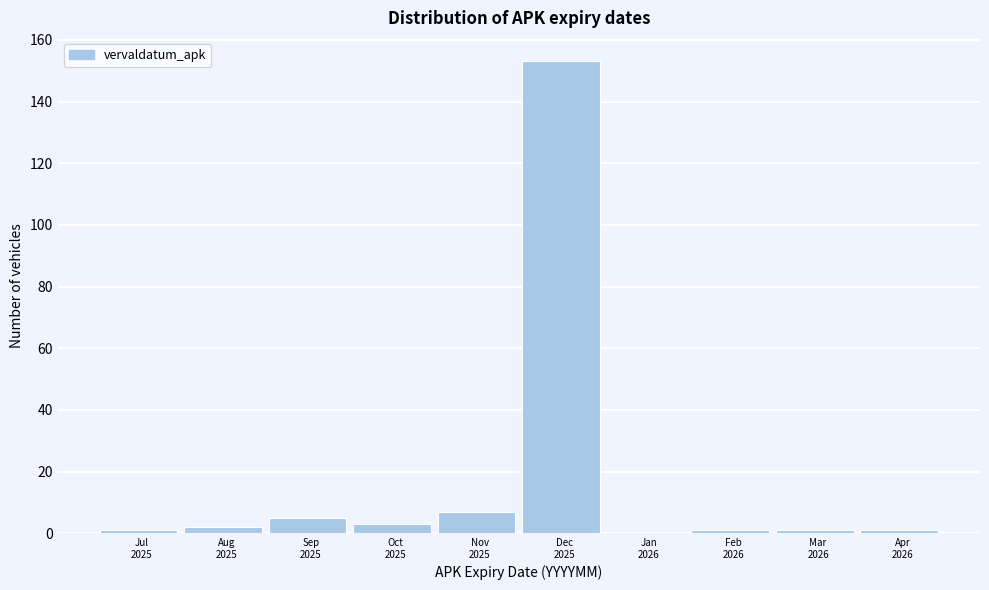

What is the sum of all values?

174